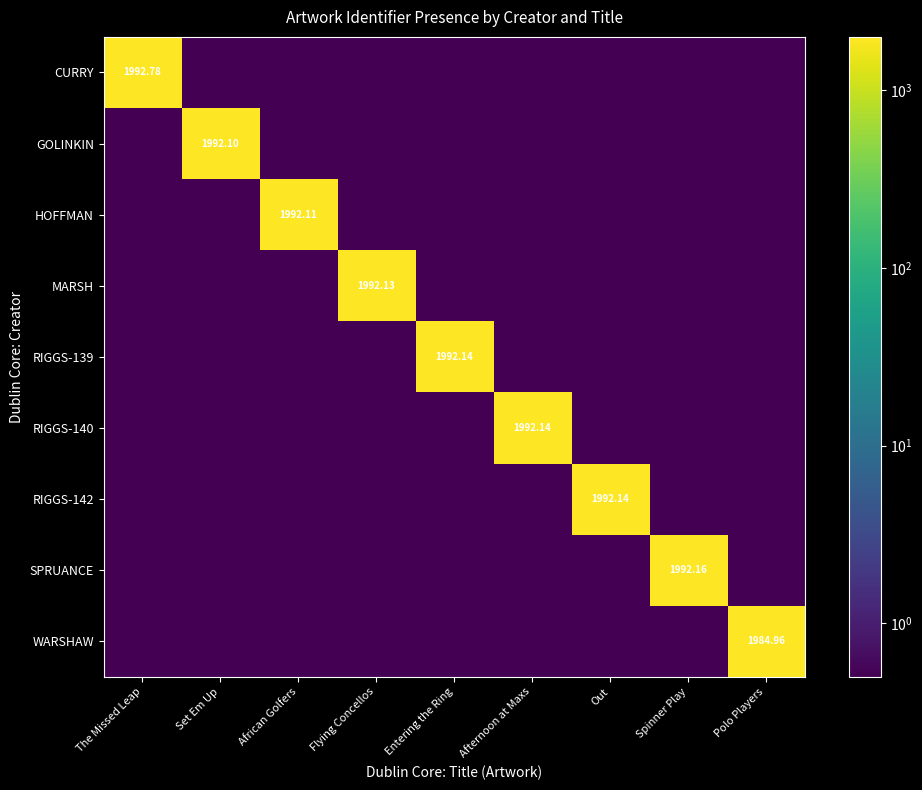

What is the average value of the CURRY series?

221.4